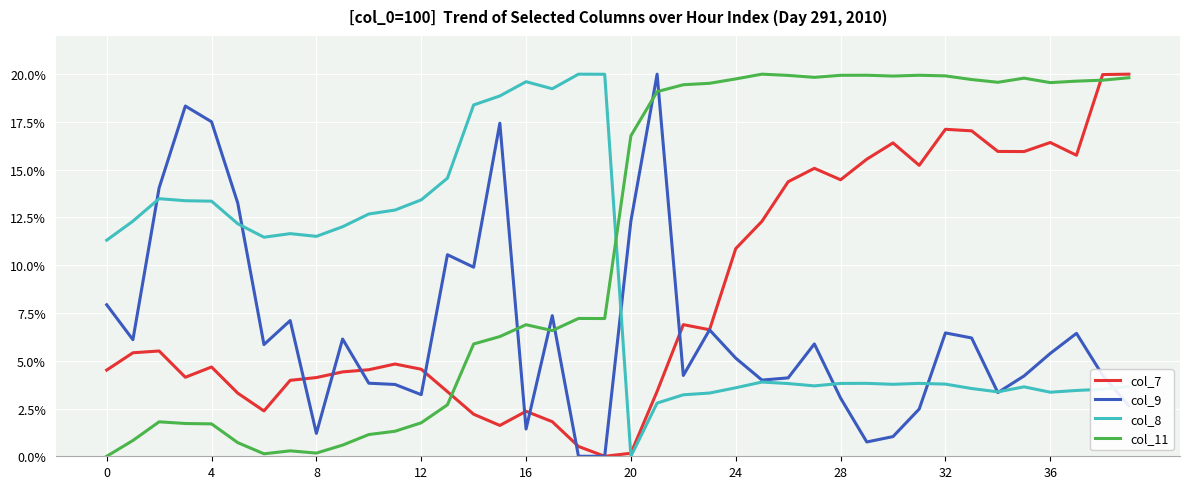

True or false: col_11 and col_8 cross at least once.

True